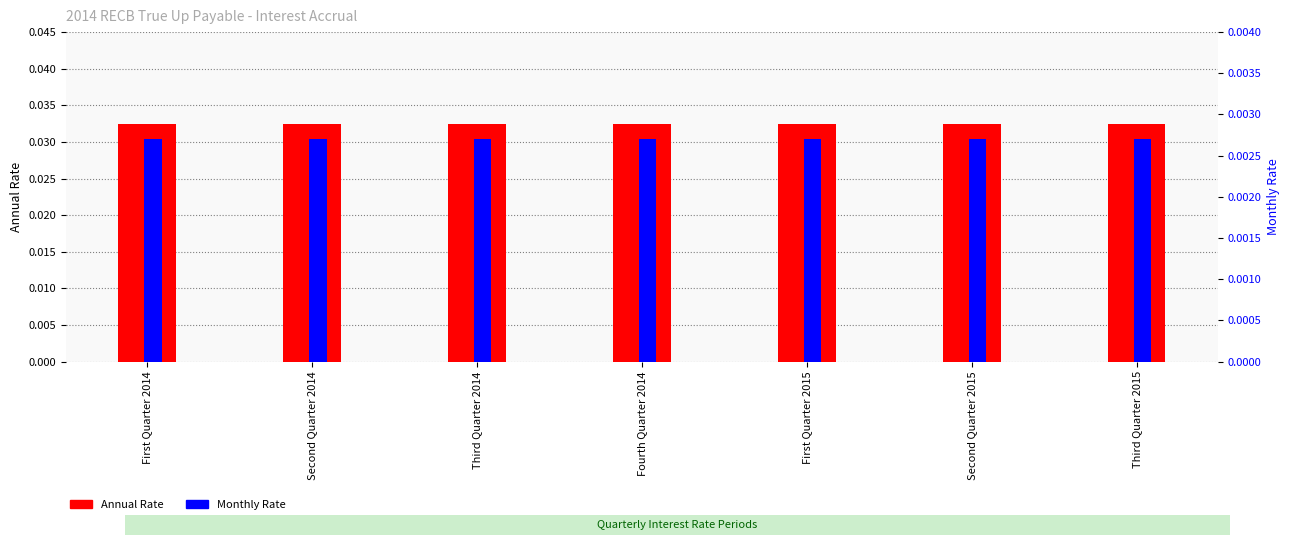

Is it true that Annual Rate equals 0.0 at First Quarter 2015?

True